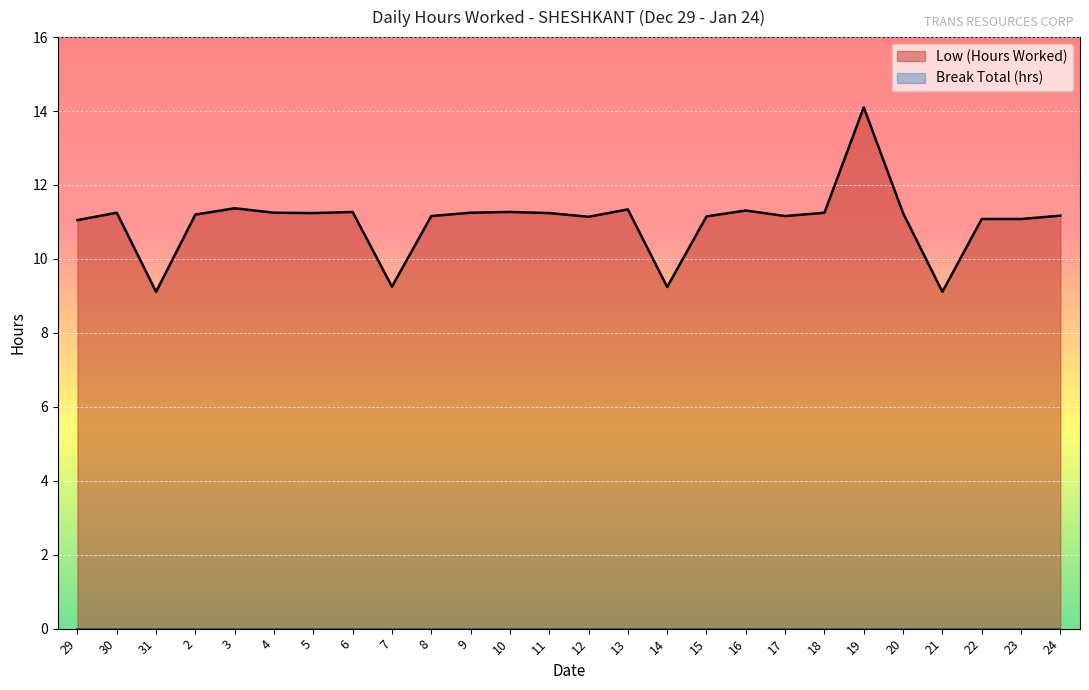

At which category does the chart reach its minimum across all series?

31